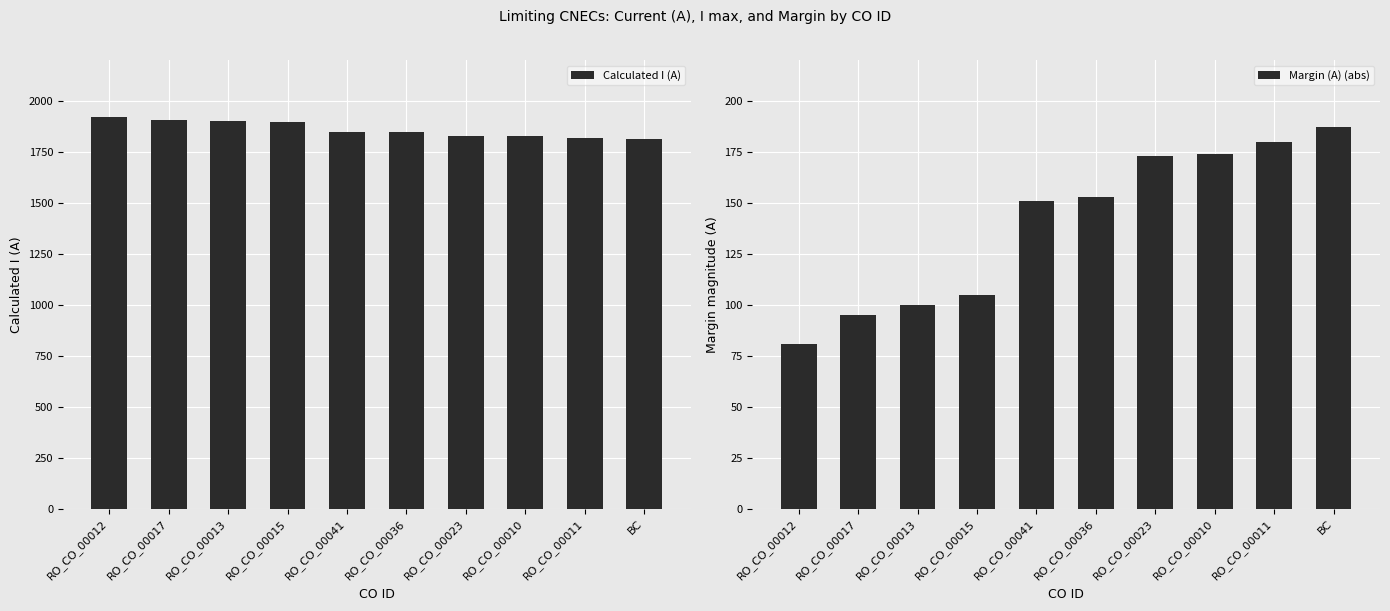

The value of Margin (A) (abs) at RO_CO_00015 is 105. True or false?

True